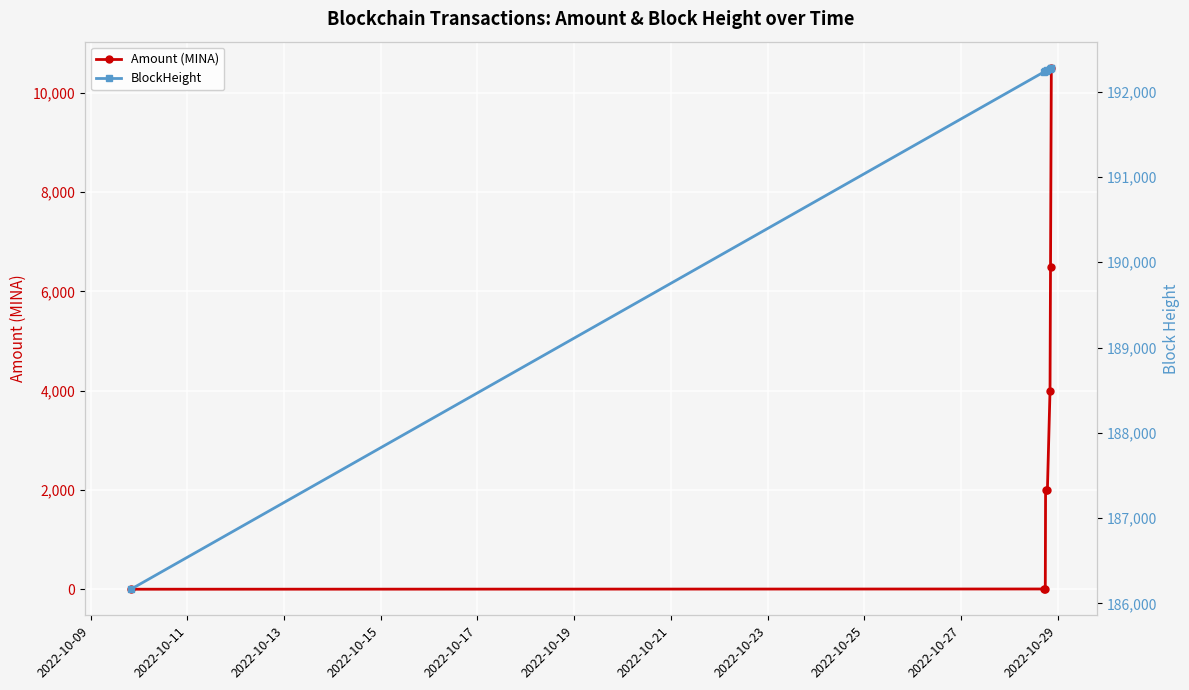

What is the value of the Amount (MINA) point at the 4th from the left?

2000.0